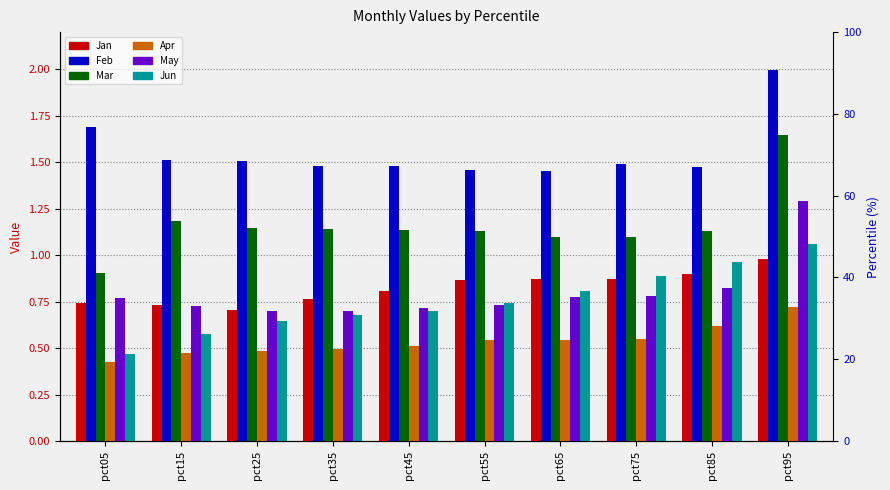

How many May values are between 0 and 1?

9